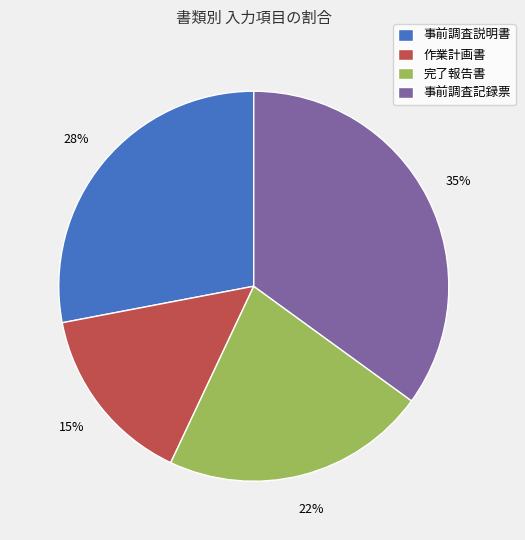

Rank the categories by value from lowest to highest.

作業計画書, 完了報告書, 事前調査説明書, 事前調査記録票